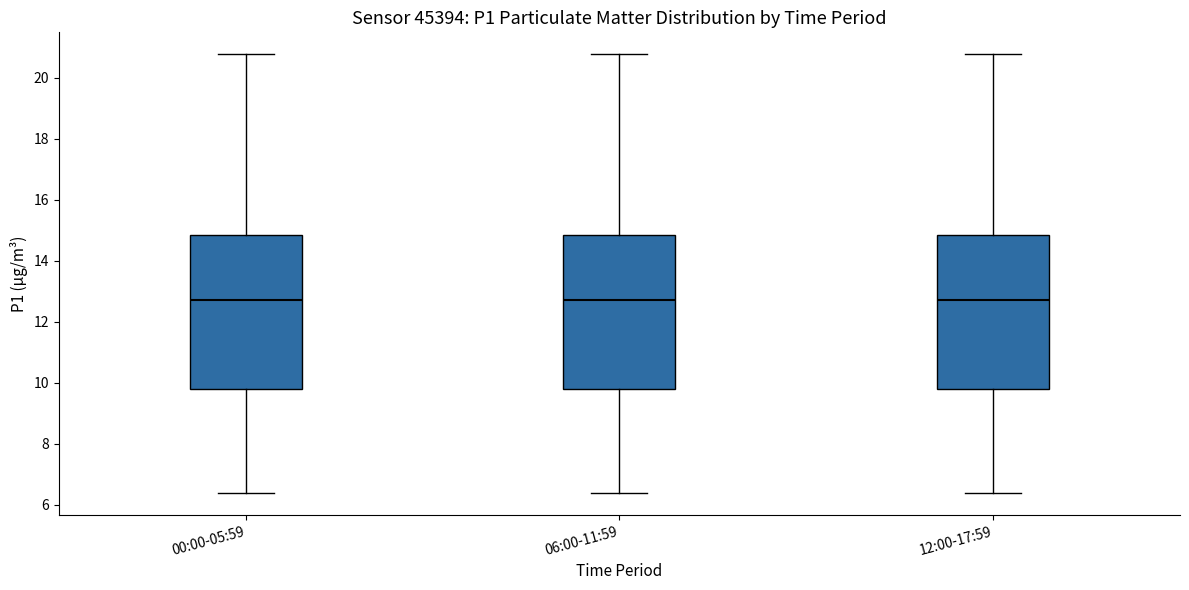

Where is the upper edge of the box for 12:00-17:59 on the y-axis? The values are not printed on the chart, so give them approximately, as read against the axis.

14.8